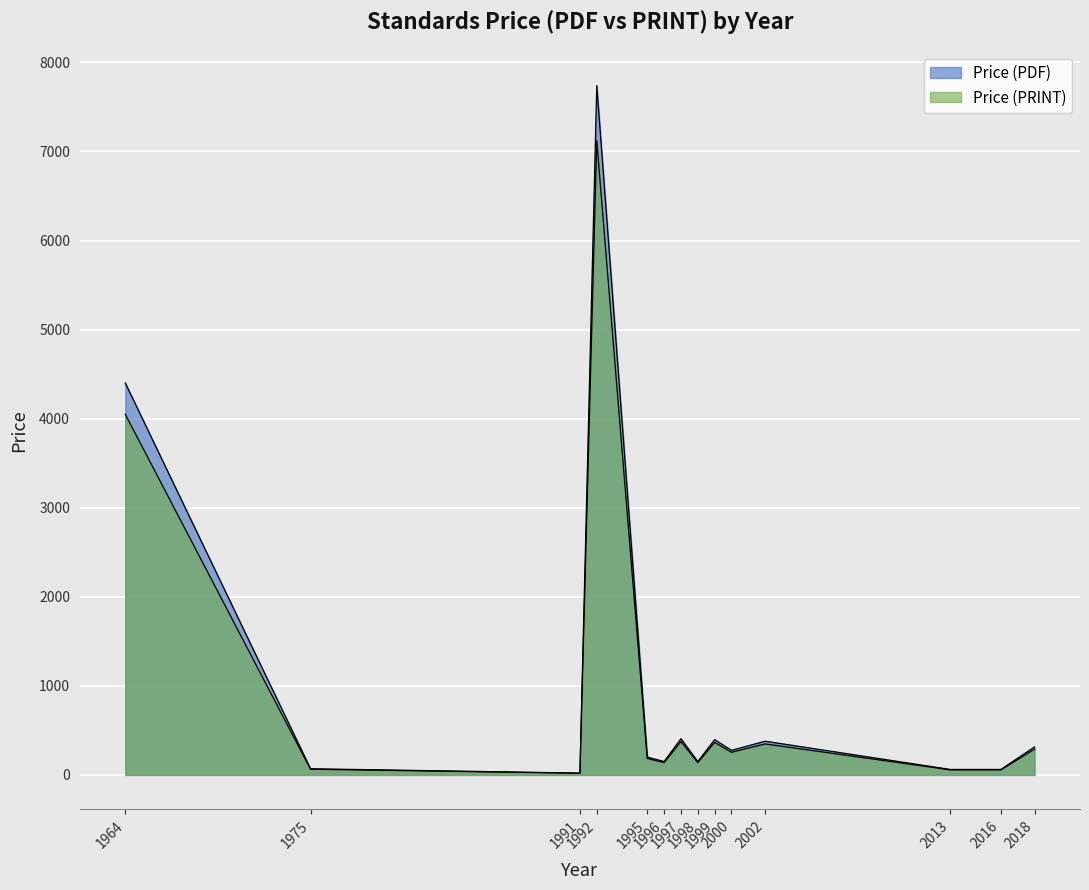

True or false: Price (PRINT) and Price (PDF) intersect in this chart.

False